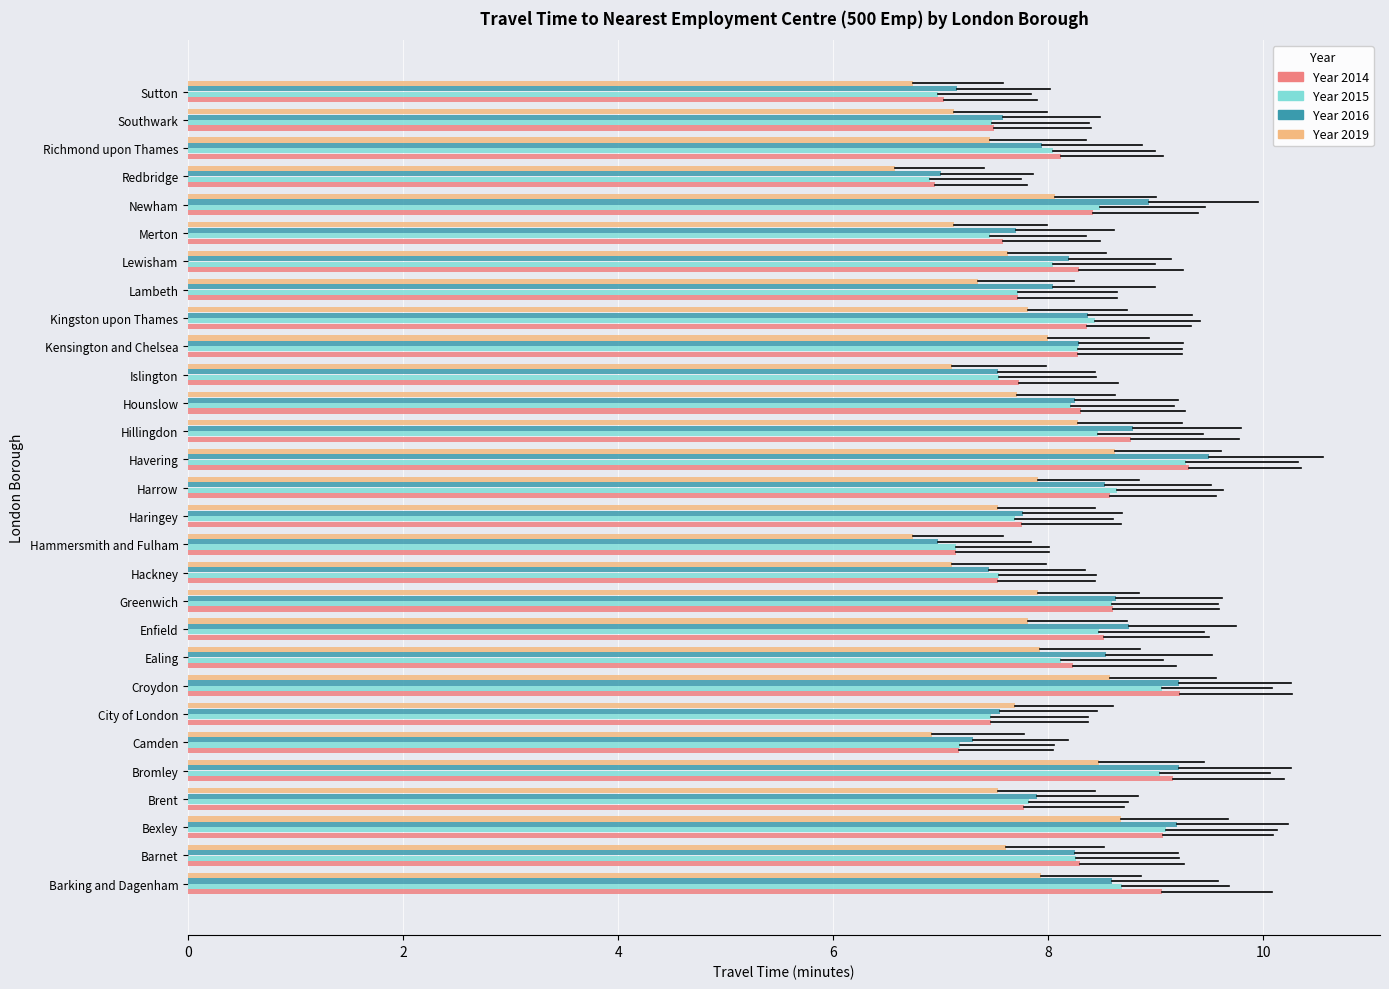

At which category does the chart reach its peak across all series?

Havering